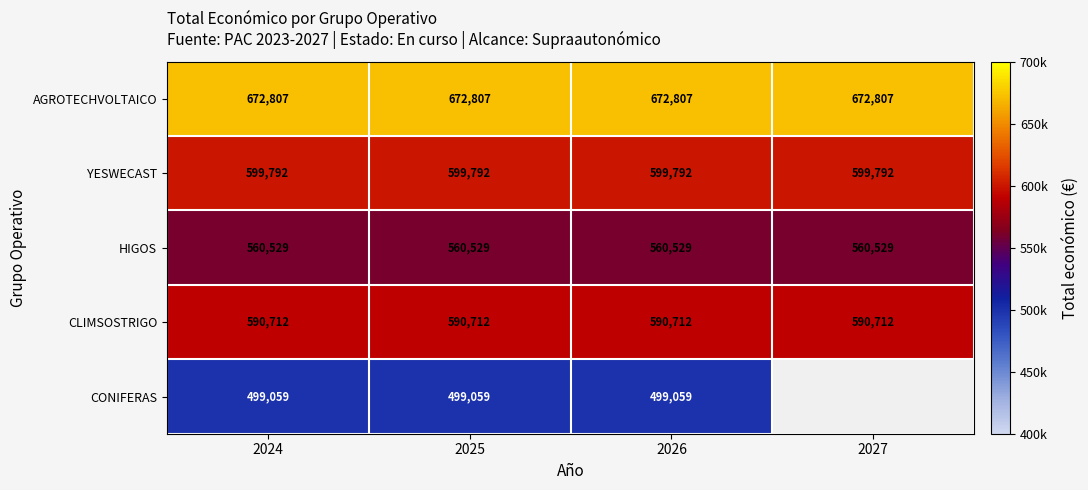

What is the difference between the highest and lowest values at 2024?

173748